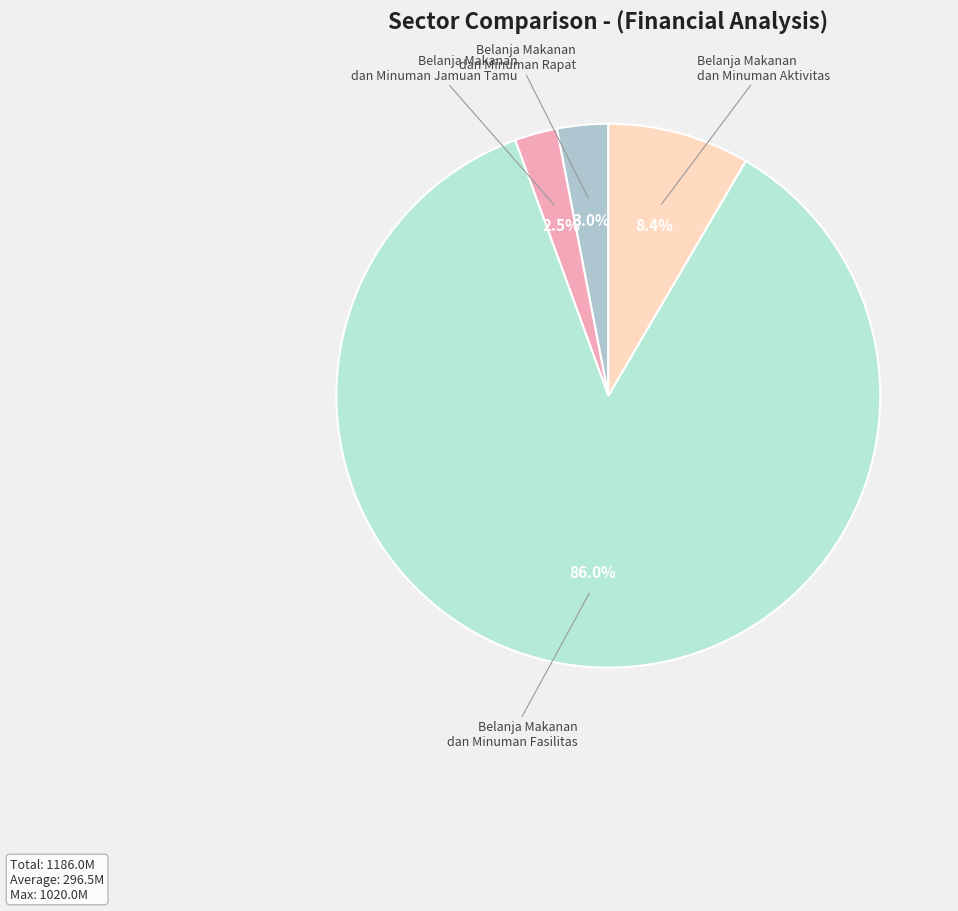

How many slices are in this pie chart?

4